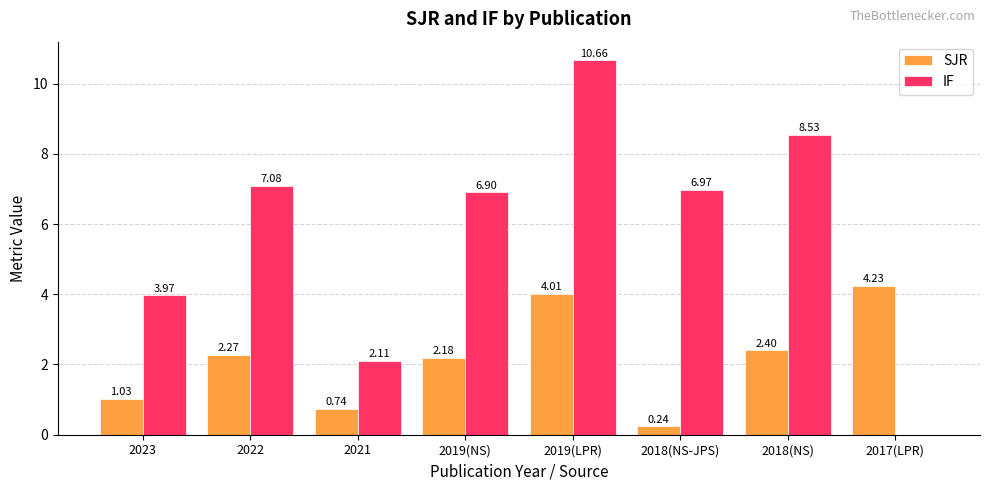

Which series has the largest total across all categories?

IF